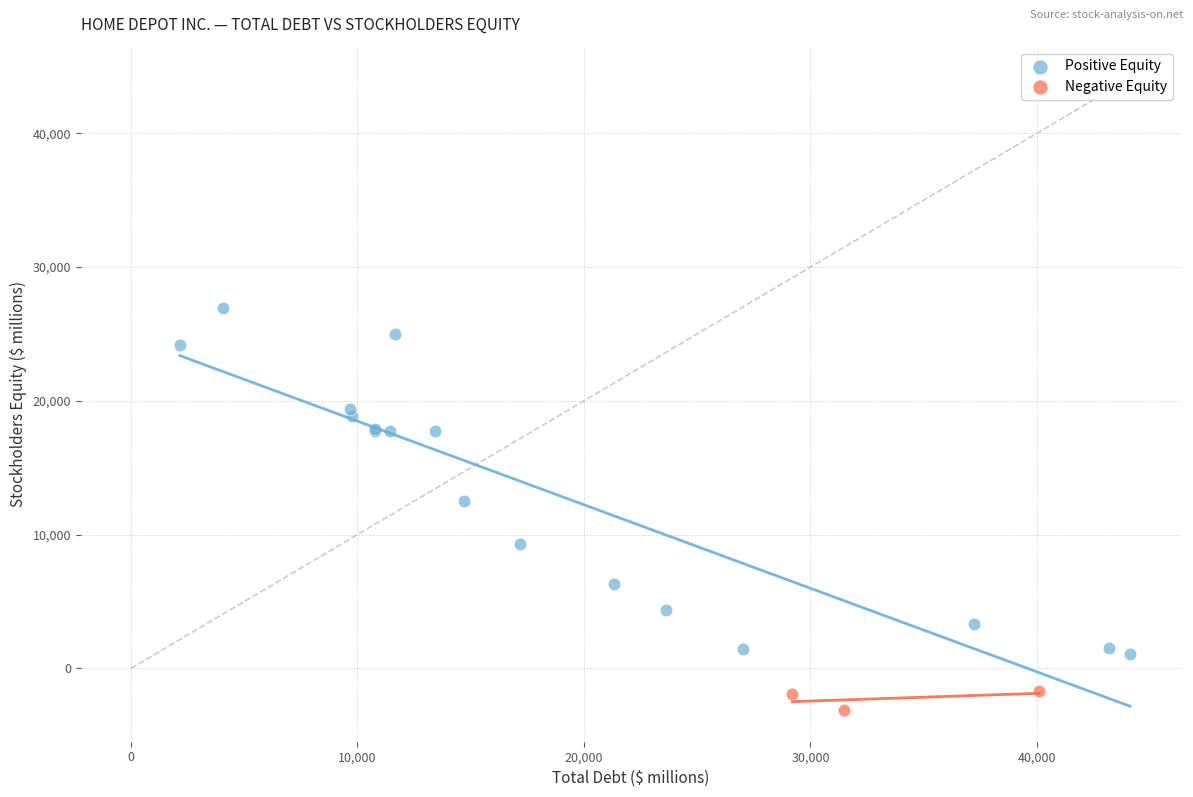

Which series has the widest spread of Y values?

Positive Equity